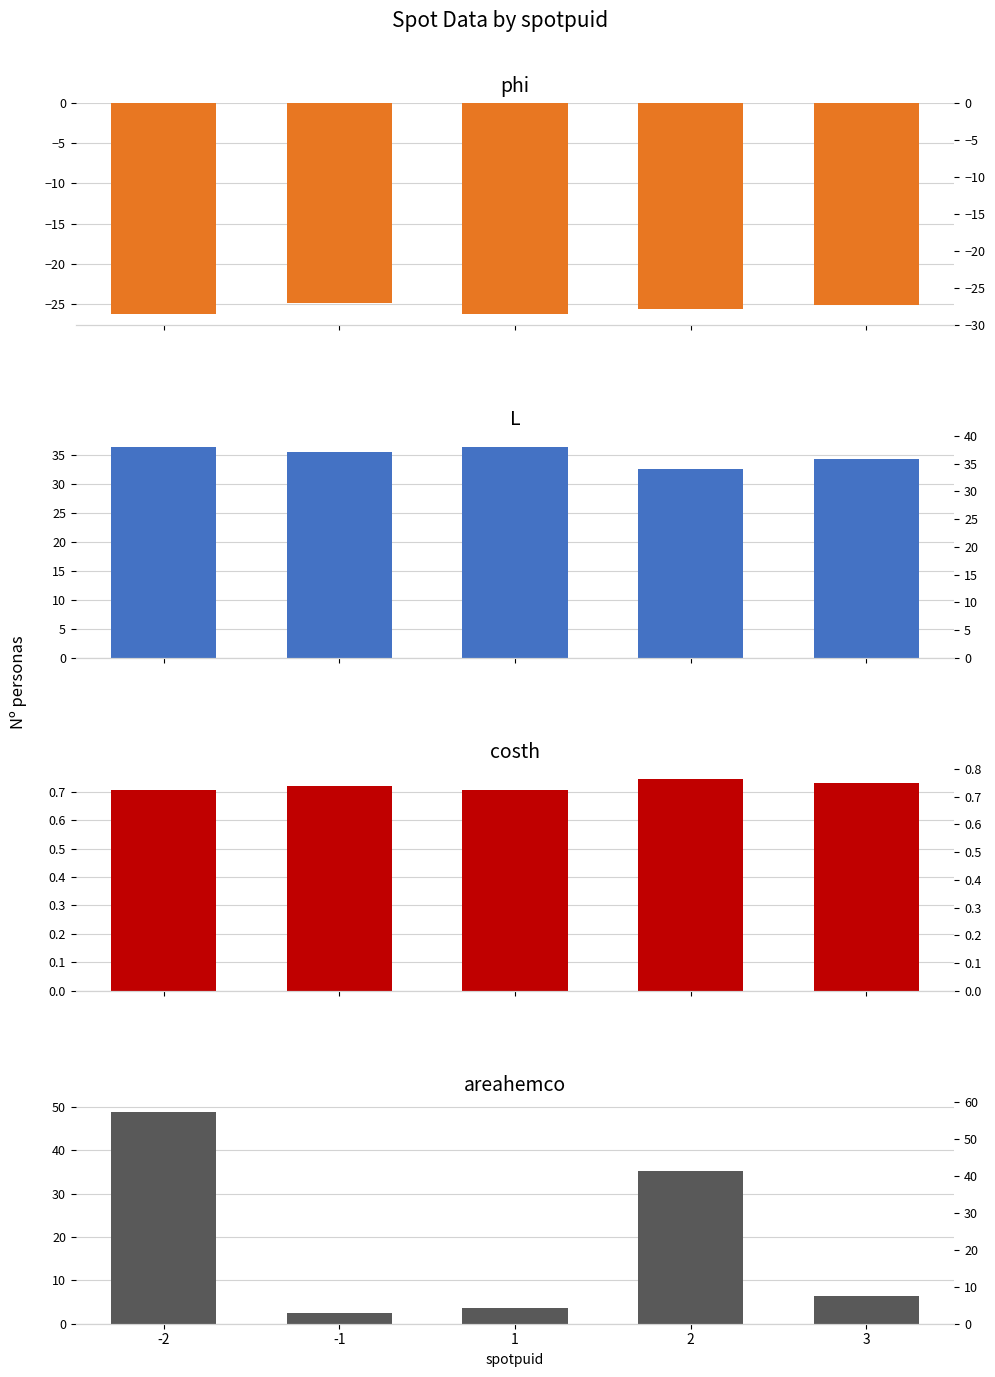

Count the number of data series in this chart.

4